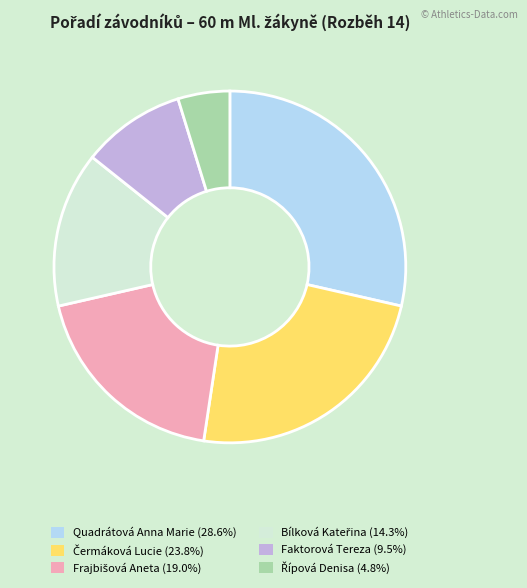

Which slice is the largest?

Quadrátová Anna Marie